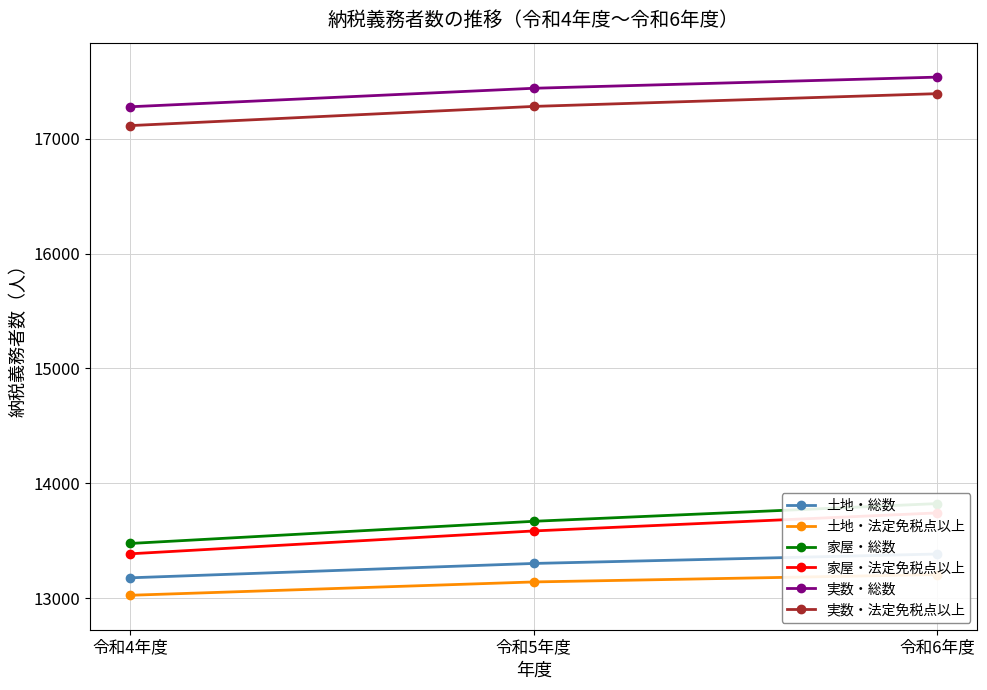

Reading right to left, transcribe all the data shown in this chart.

土地・総数: 13384	13302	13177
土地・法定免税点以上: 13205	13141	13025
家屋・総数: 13823	13669	13476
家屋・法定免税点以上: 13742	13585	13386
実数・総数: 17536	17439	17278
実数・法定免税点以上: 17392	17281	17114